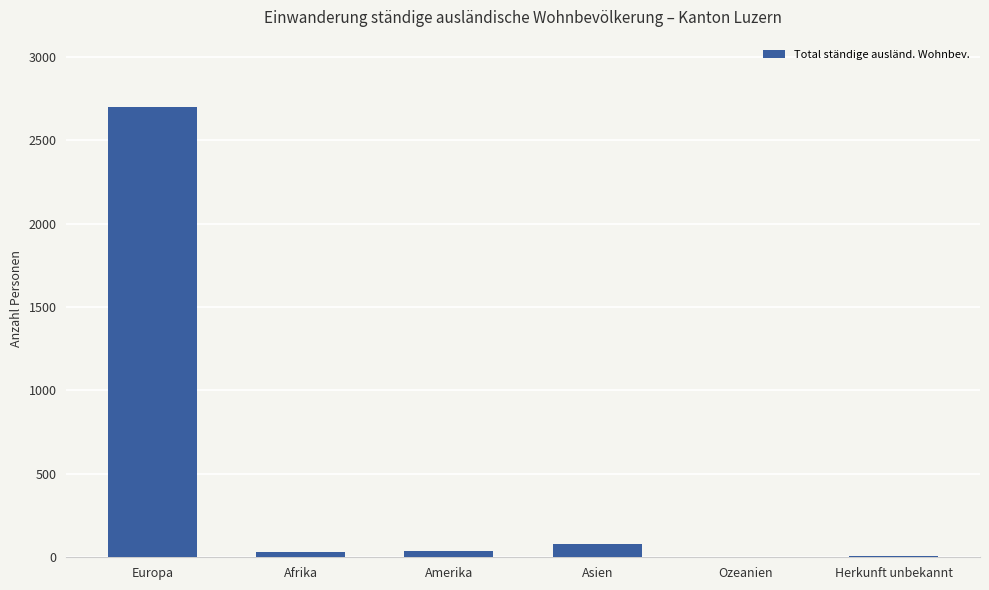

What is the difference between the values at Afrika and Asien?

46